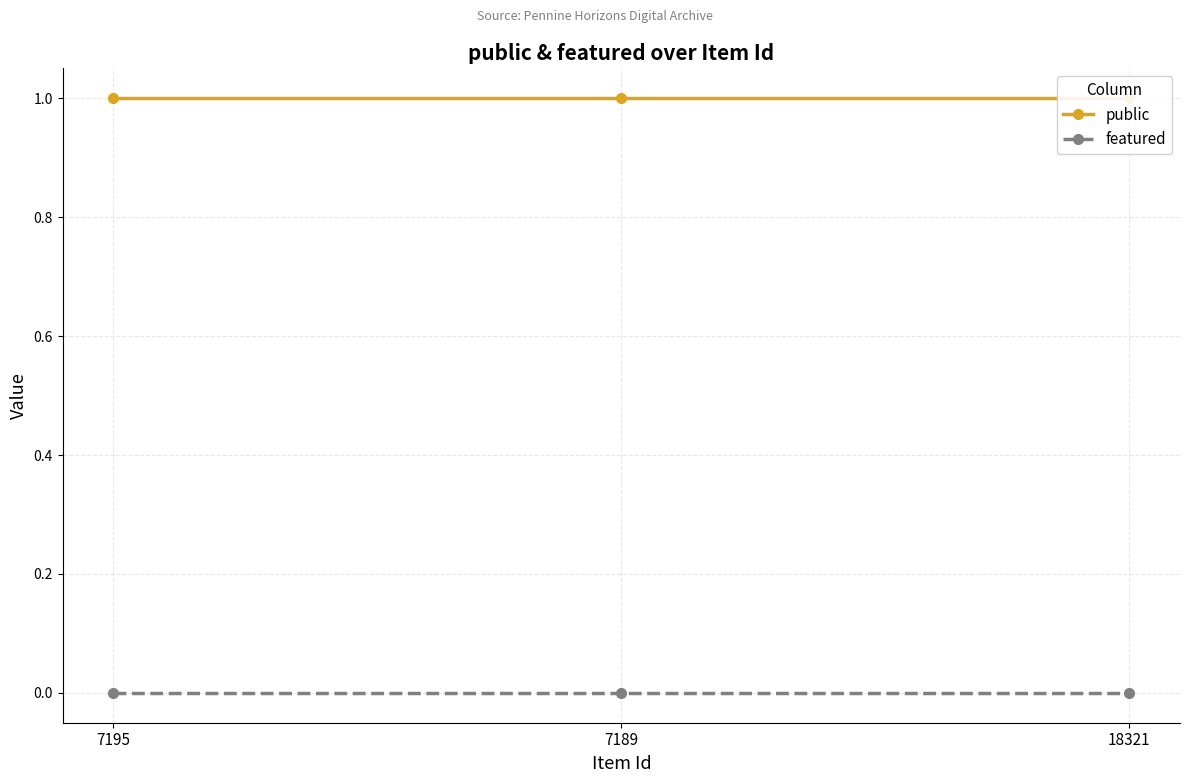

List the series in order of their overall mean, highest first.

public, featured